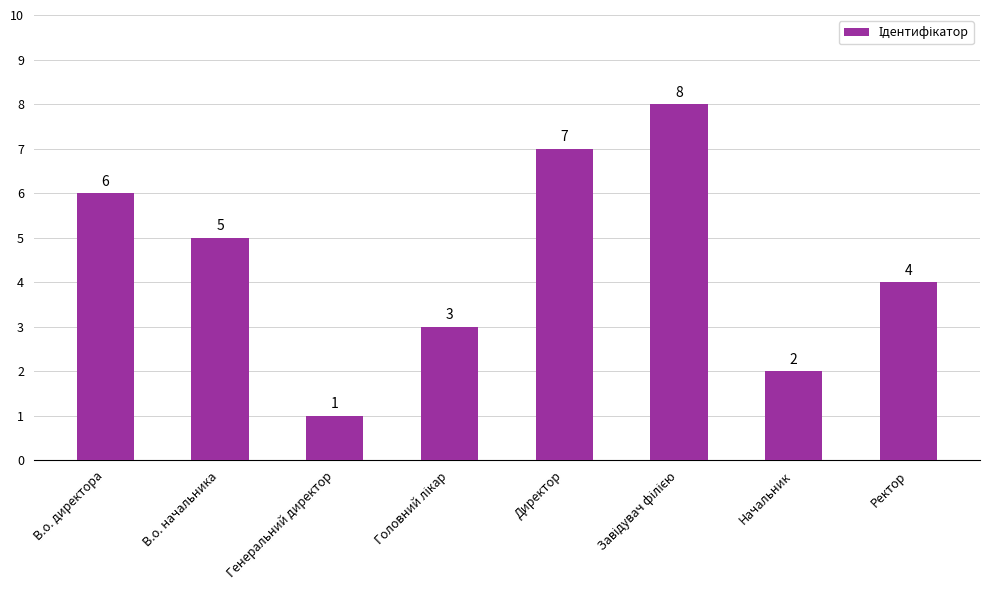

How many data points are less than 5?

4